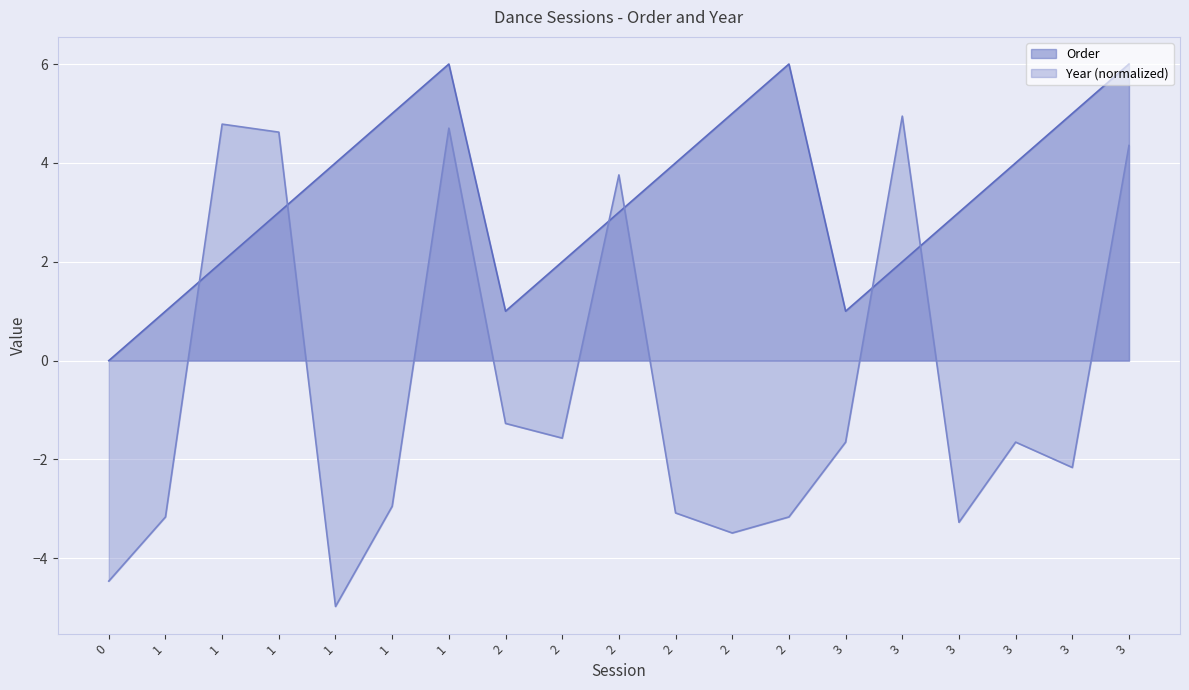

How many values in Year are below zero?

13